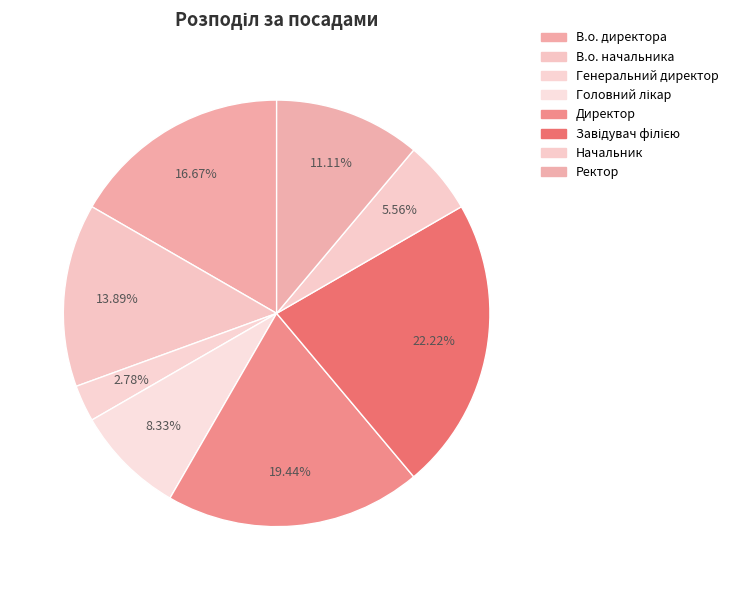

Rank the categories by value from lowest to highest.

Генеральний директор, Начальник, Головний лікар, Ректор, В.о. начальника, В.о. директора, Директор, Завідувач філією